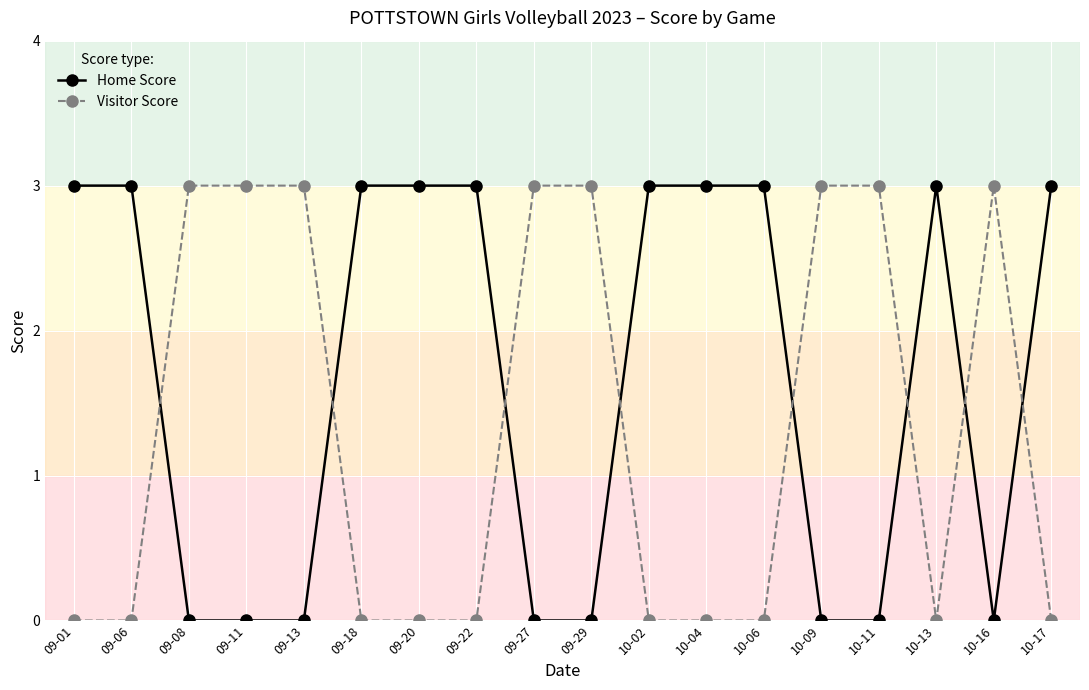

What is the greatest value displayed?

3